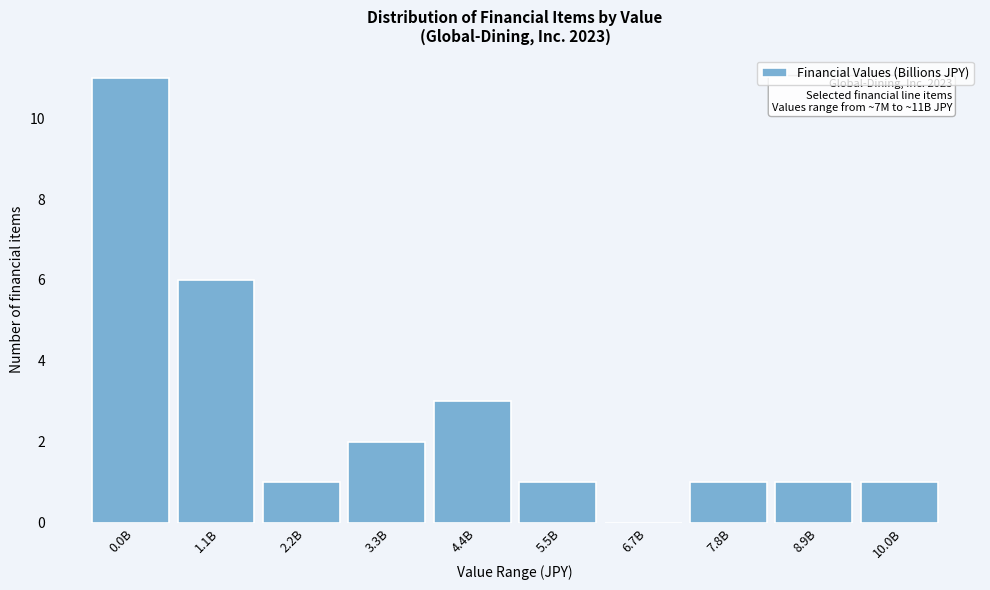

Reading left to right, what are all the values shown in this chart?

0.0B=11	1.1B=6	2.2B=1	3.3B=2	4.4B=3	5.5B=1	6.7B=0	7.8B=1	8.9B=1	10.0B=1